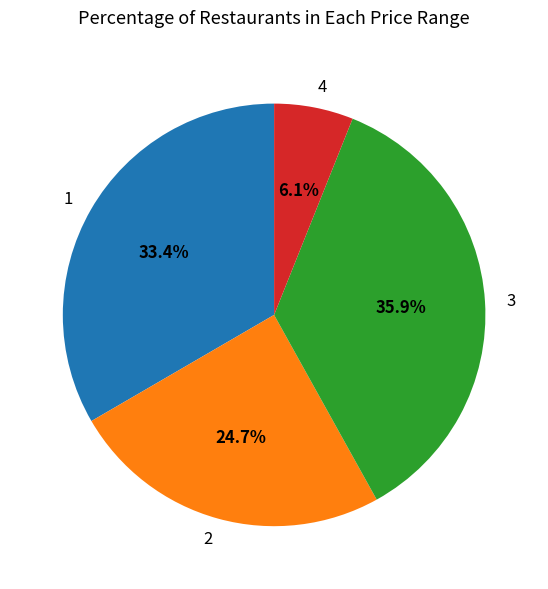

Approximately how many times larger is the value at 3 compared to 4?

5.9